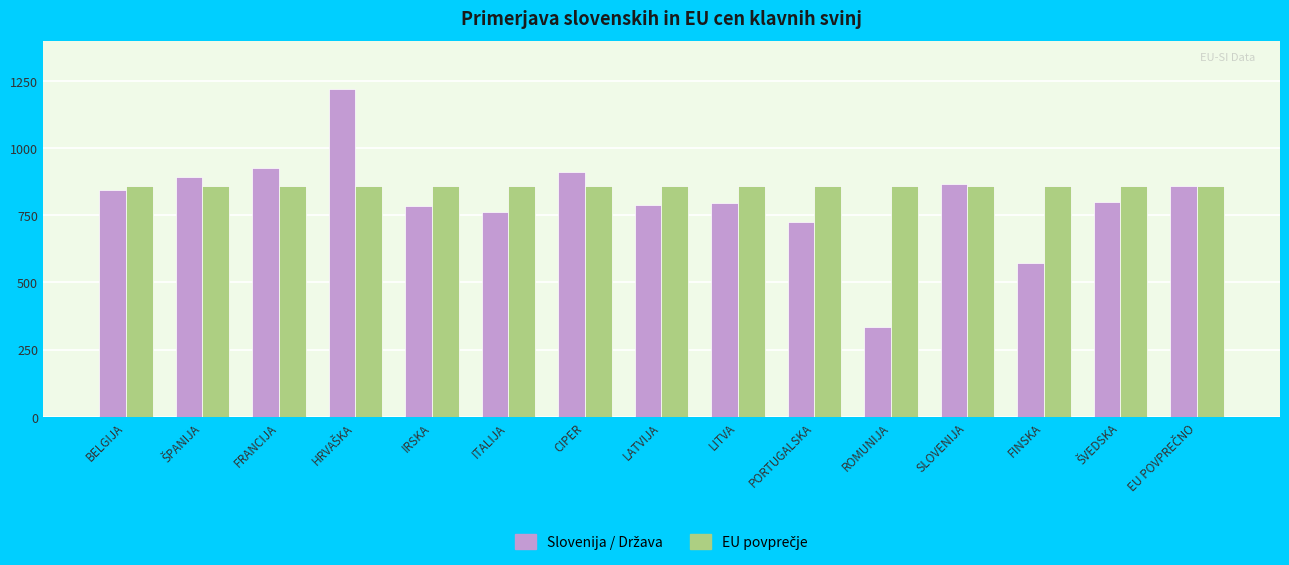

How many bars are there in total?

30